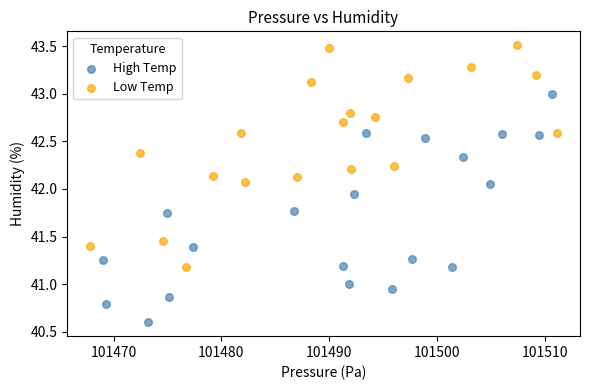

Which series reaches the minimum Y coordinate?

High Temp